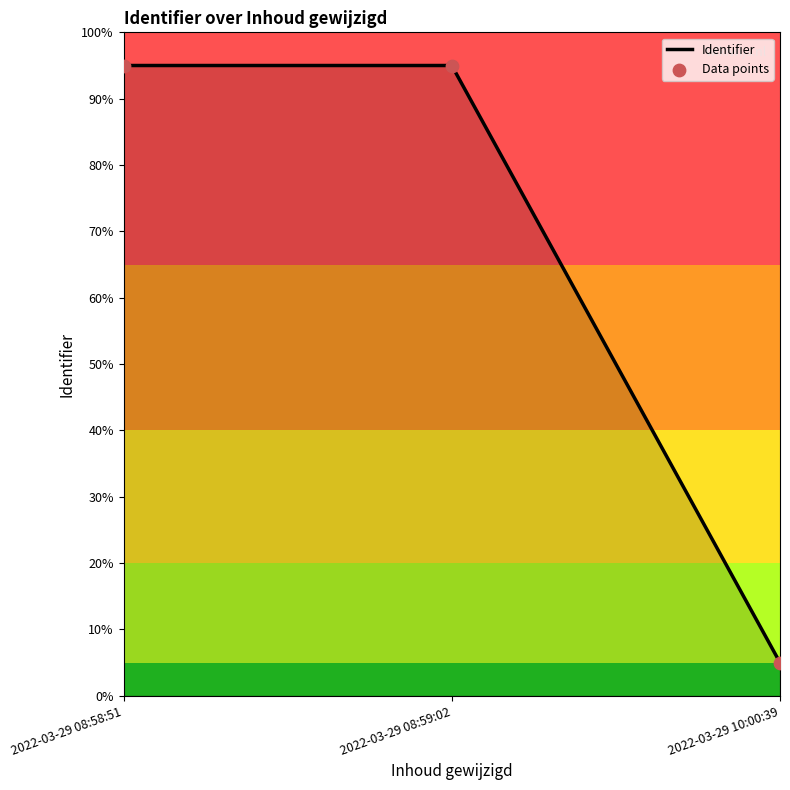

Approximately how many times larger is the value at 2022-03-29 10:00:39 compared to 2022-03-29 08:59:02?

0.1